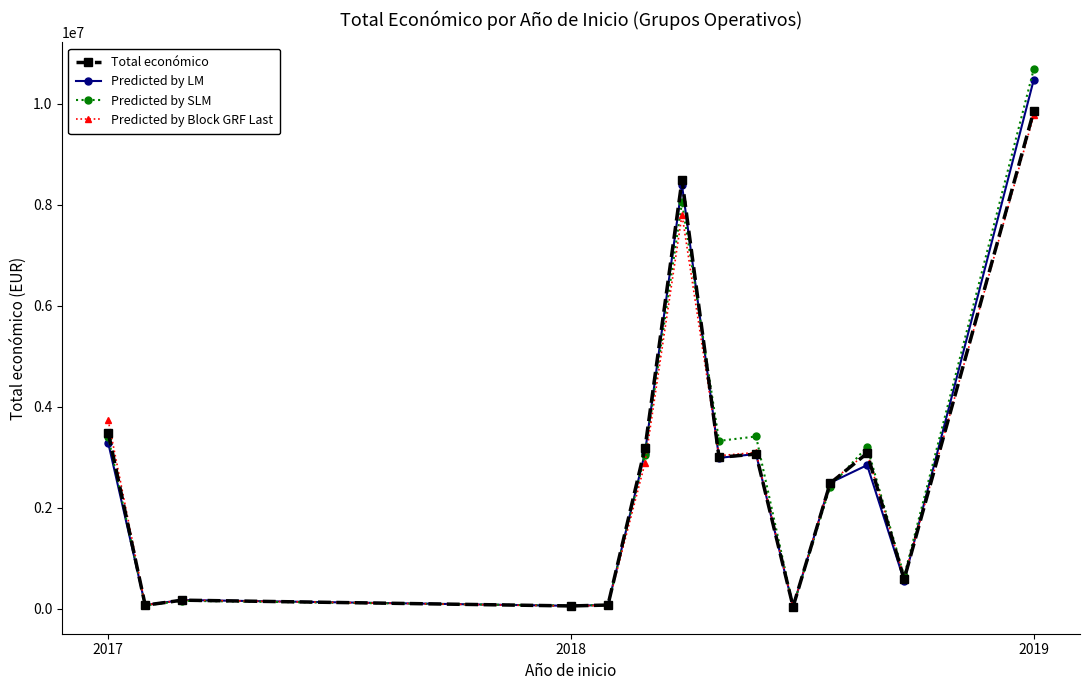

Reading left to right, extract all data points from this chart.

Total económico: 3487018.0	71800.0	171924.0	57500.0	75575.0	3178596.0	8484999.0	2999012.0	3062871.0	42845.0	2483714.0	3079833.0	588146.0	9847932.0
Predicted by LM: 3287761.3	75230.5	174866.6	59941.8	78153.8	3089697.2	8383354.8	2988203.1	3064226.9	39859.5	2493217.8	2844446.3	556867.3	10468547.3
Predicted by SLM: 3403184.2	67686.4	159287.4	63635.8	76922.5	3046968.9	8050718.1	3324450.1	3411476.1	46963.1	2415537.1	3206024.0	646783.8	10679700.4
Predicted by Block GRF Last: 3732315.0	74771.5	173978.6	55783.6	70489.1	2886646.5	7798663.5	3031209.7	3094690.1	40512.4	2501512.4	3089444.5	610522.7	9765184.2